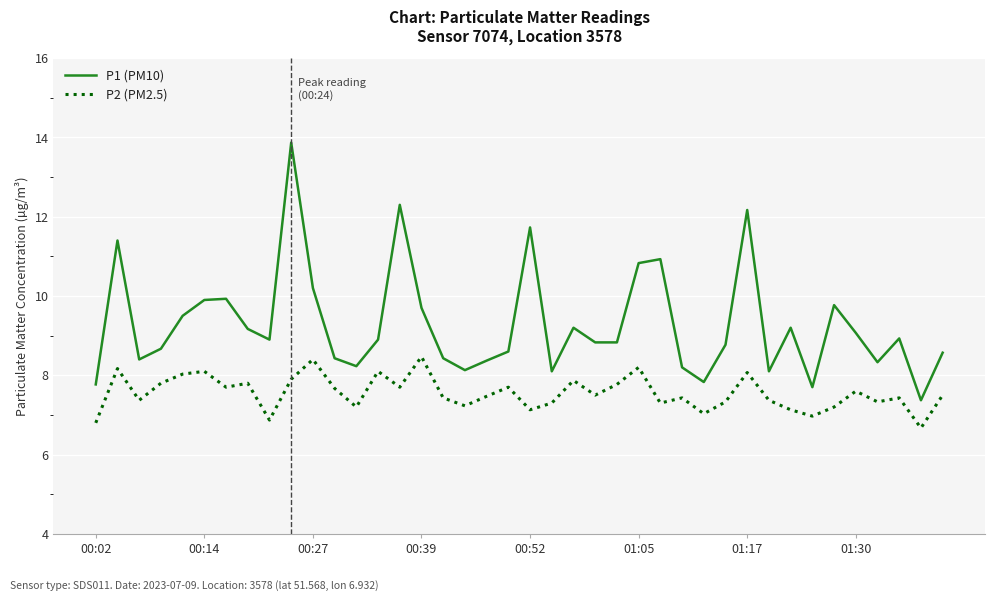

What is the maximum value shown in the chart?

13.9